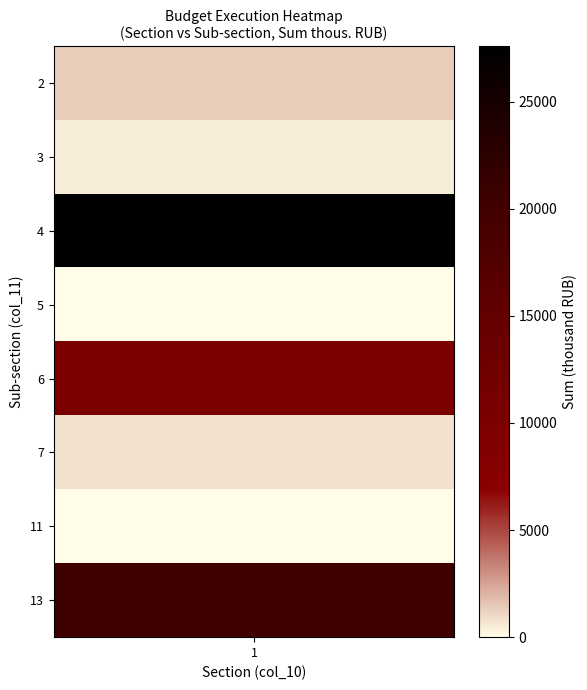

List the labels in order of value, largest first.

4, 13, 6, 2, 7, 3, 5, 11